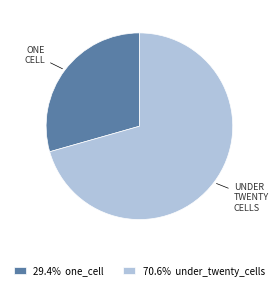

Does 70.6% under_twenty_cells represent more than half of the total?

Yes